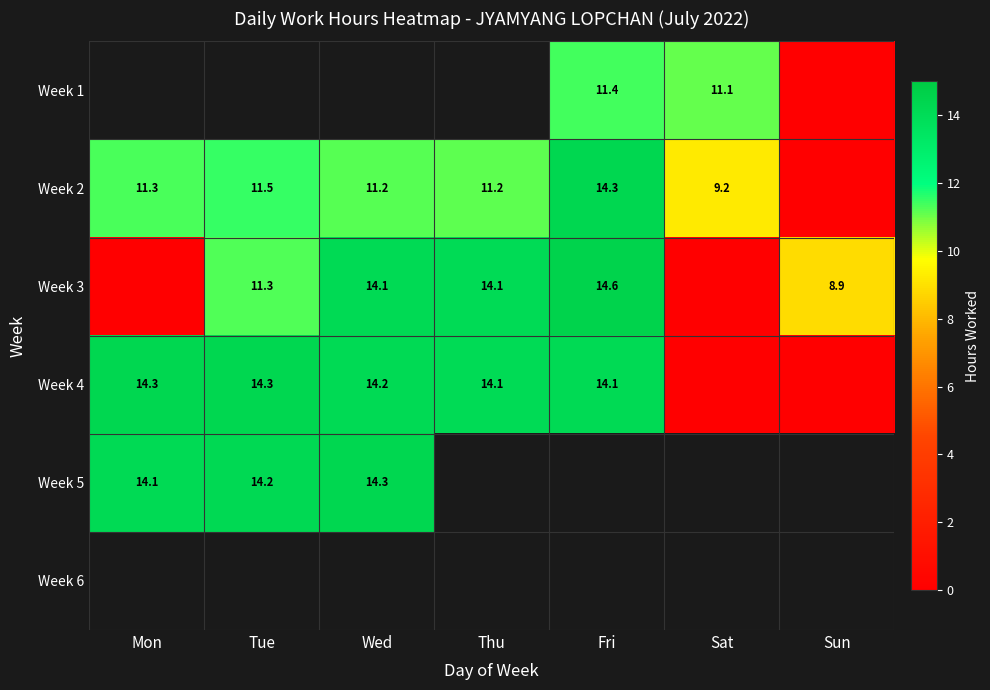

The value of Week 3 at Tue is 6.4. True or false?

False